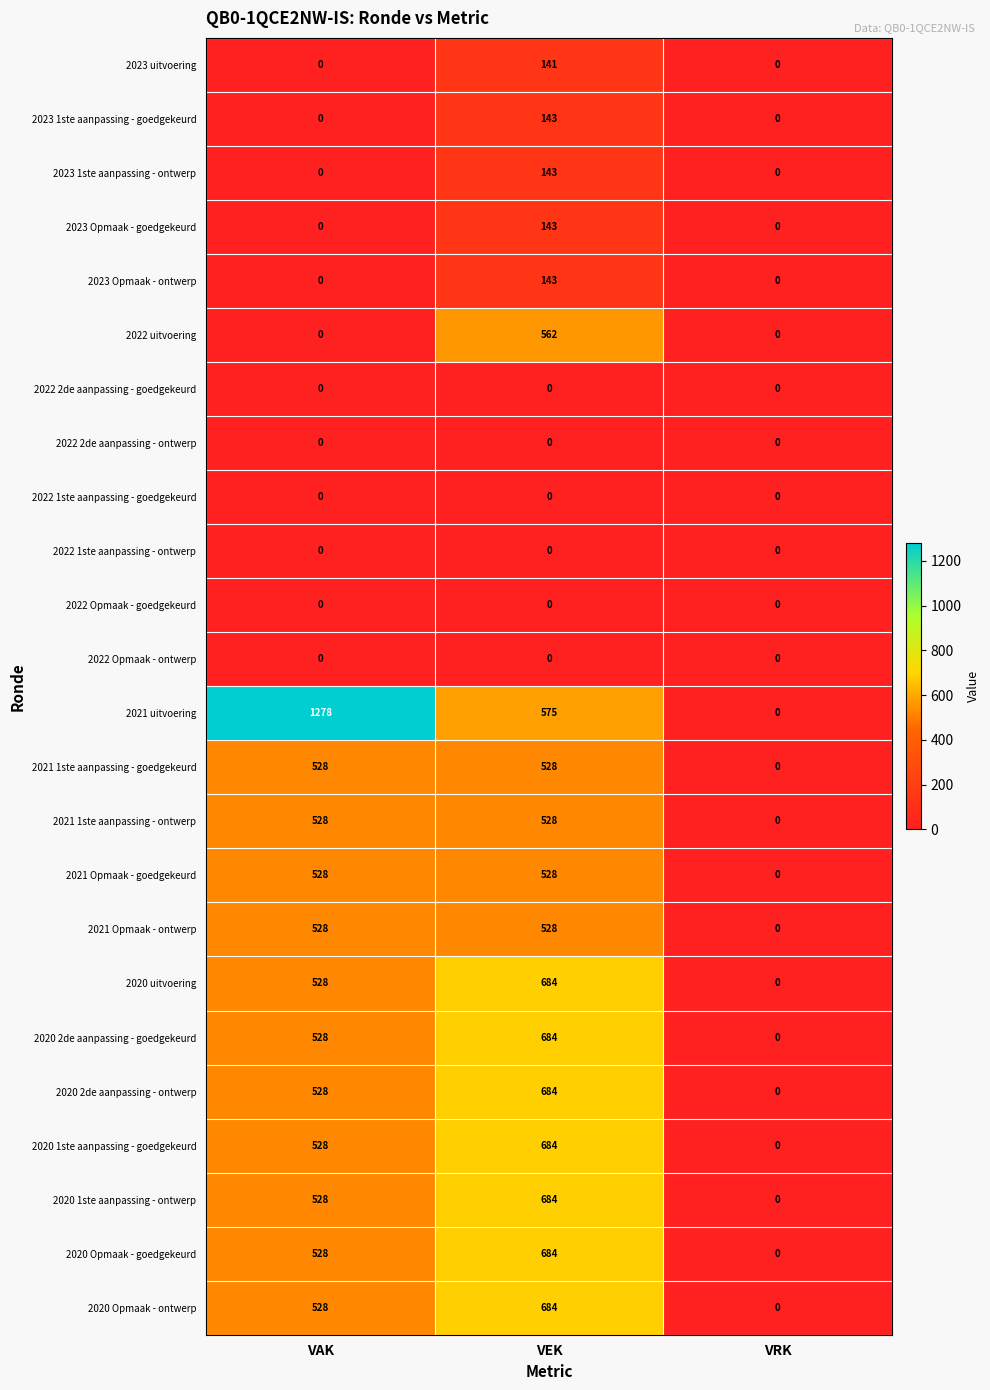

List the labels in order of 2020 1ste aanpassing - goedgekeurd value, largest first.

VEK, VAK, VRK